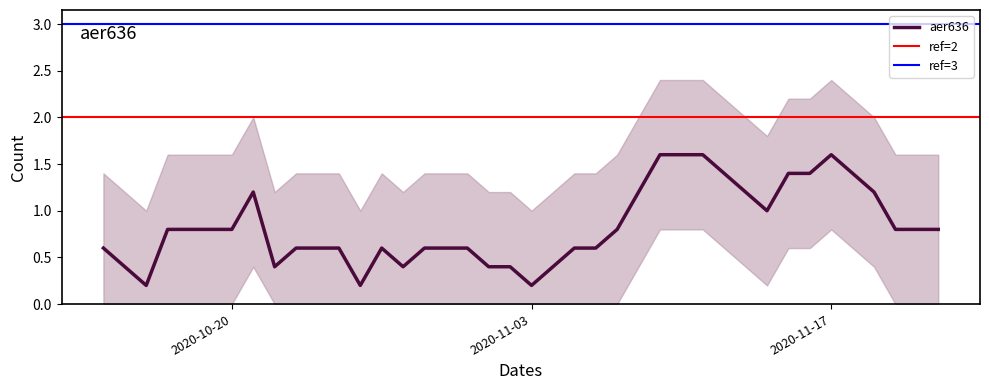

What is the label of the 20th point from the right?

2020-11-03